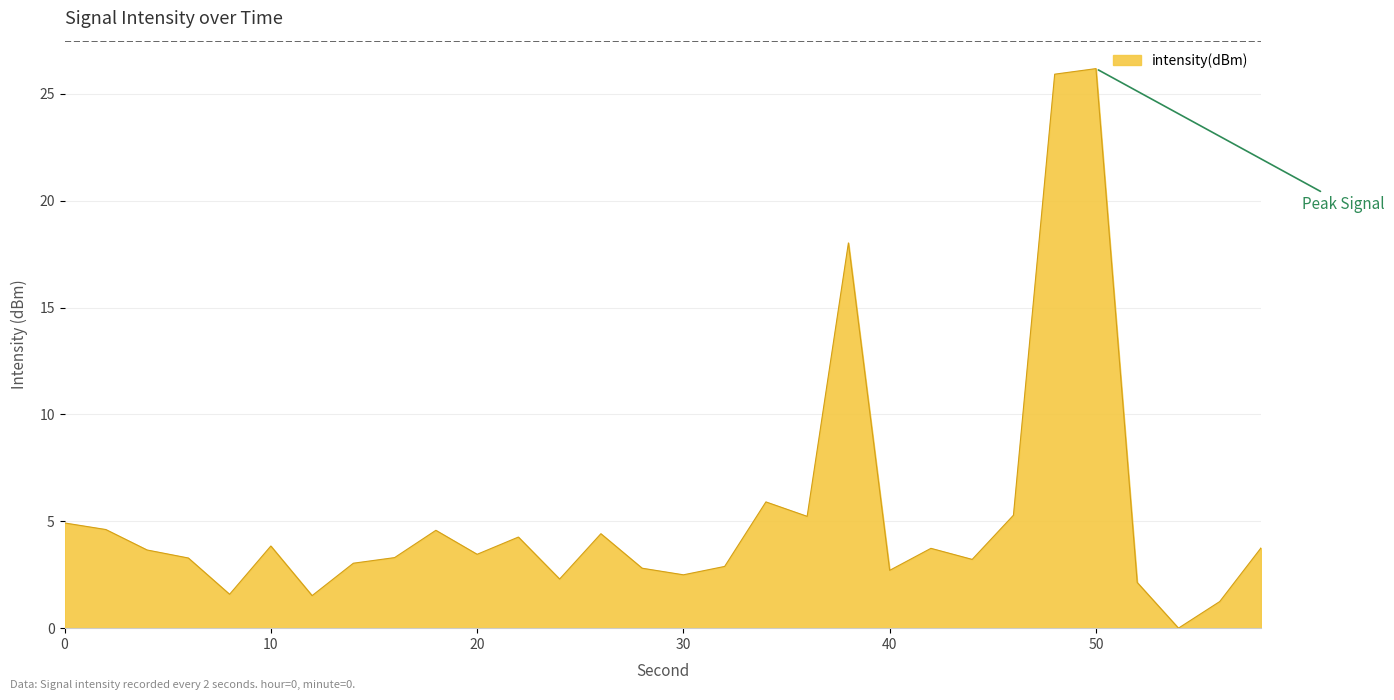

What is the greatest value displayed?

26.2